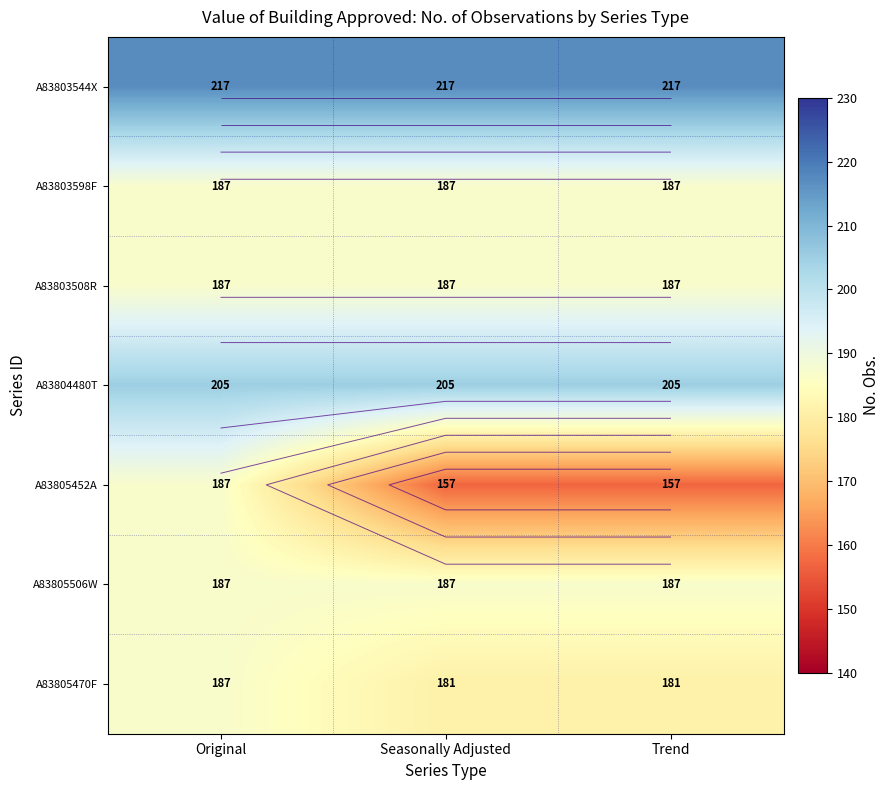

Which series has the widest spread of values?

A83805452A